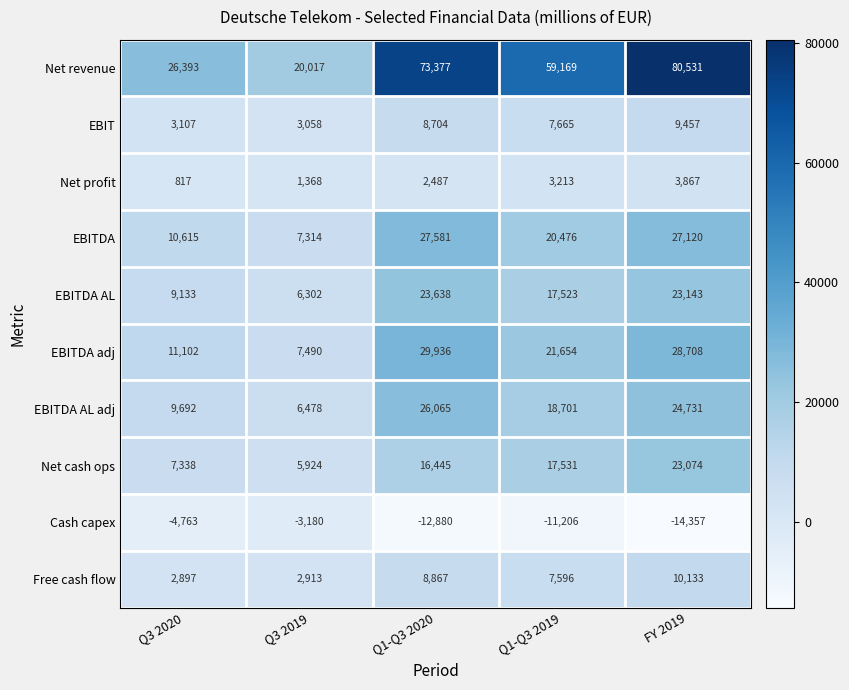

Count the number of categories in the chart.

5